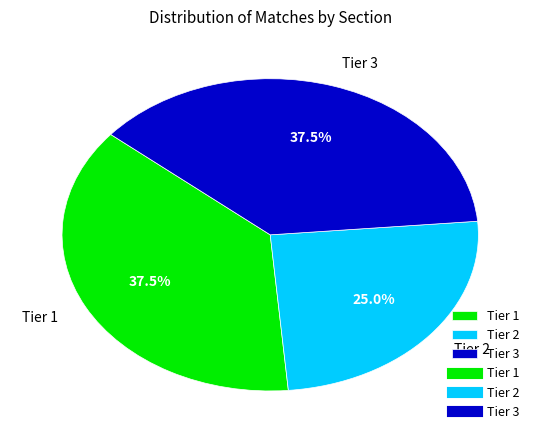

Is Tier 2 the majority of the pie?

No